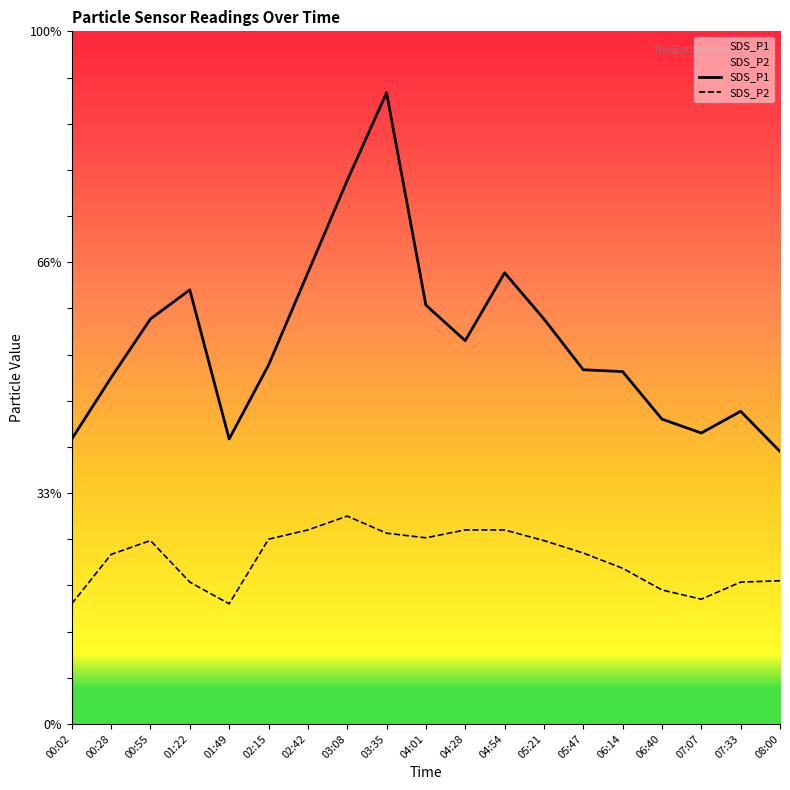

What is the lowest value of the SDS_P2 series?

2.6